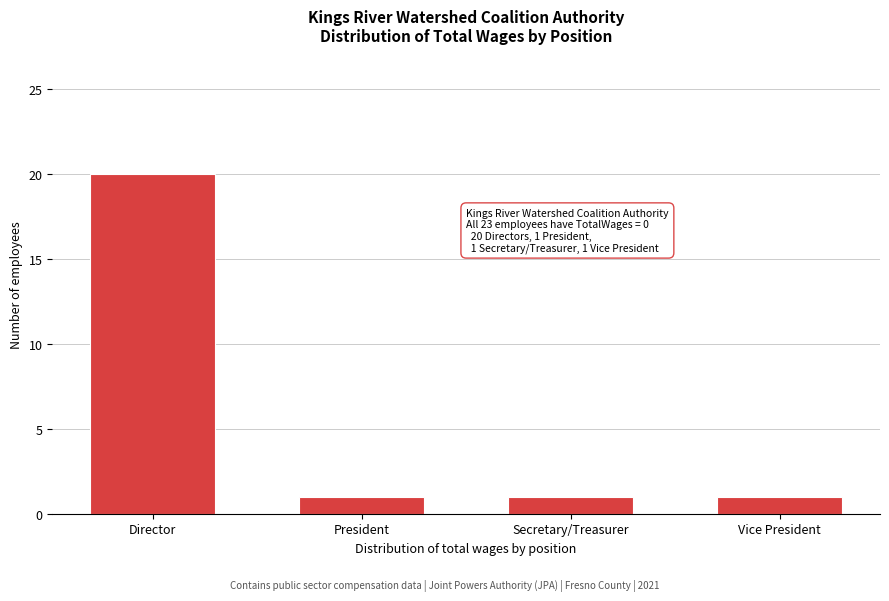

Reading left to right, what are all the values shown in this chart?

Director=20	President=1	Secretary/Treasurer=1	Vice President=1